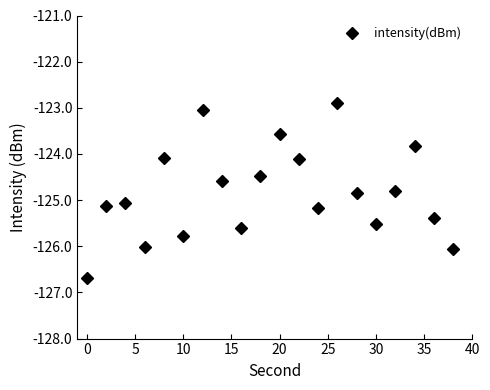

What is the smallest value displayed?

-126.7